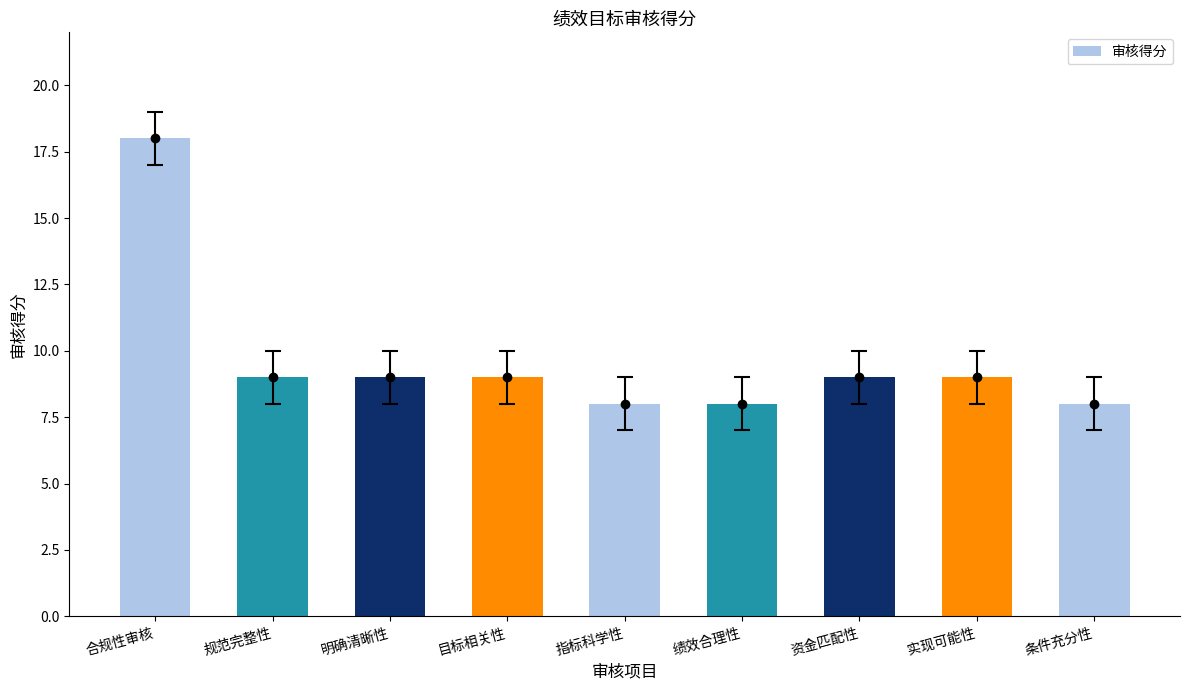

At which category does the chart reach its peak across all series?

合规性审核